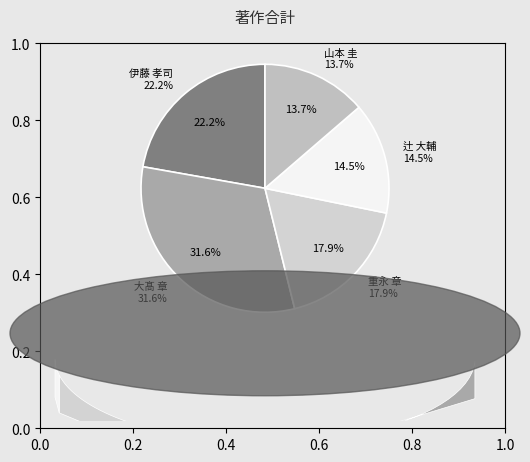

Which has a higher value, 重永 章 or 大髙 章?

大髙 章